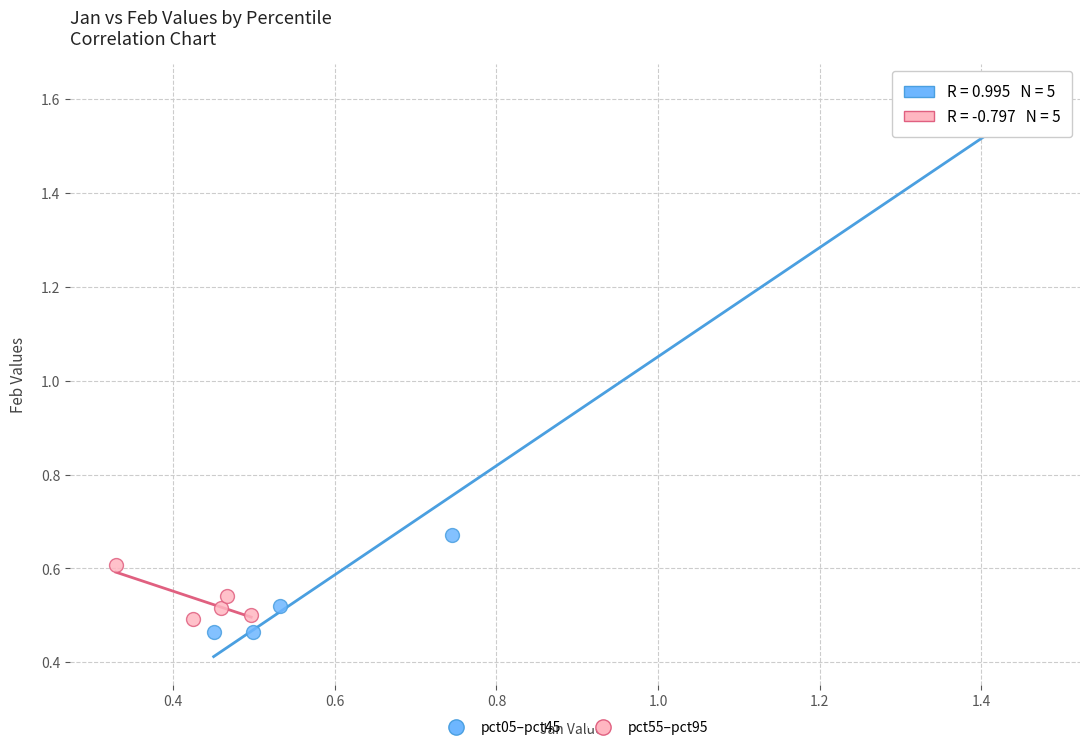

Which series has the widest spread of Y values?

pct05–pct45